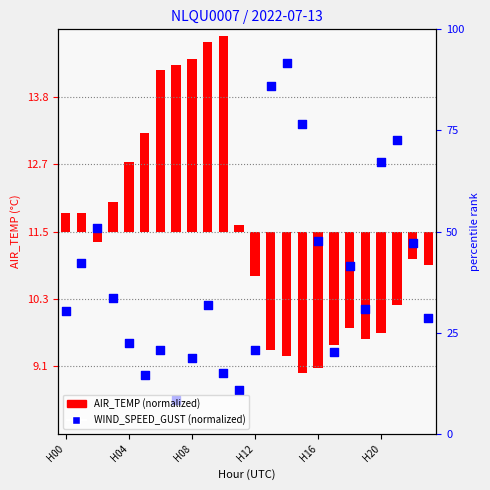

Which series reaches the minimum Y coordinate?

WIND_SPEED_GUST (normalized)